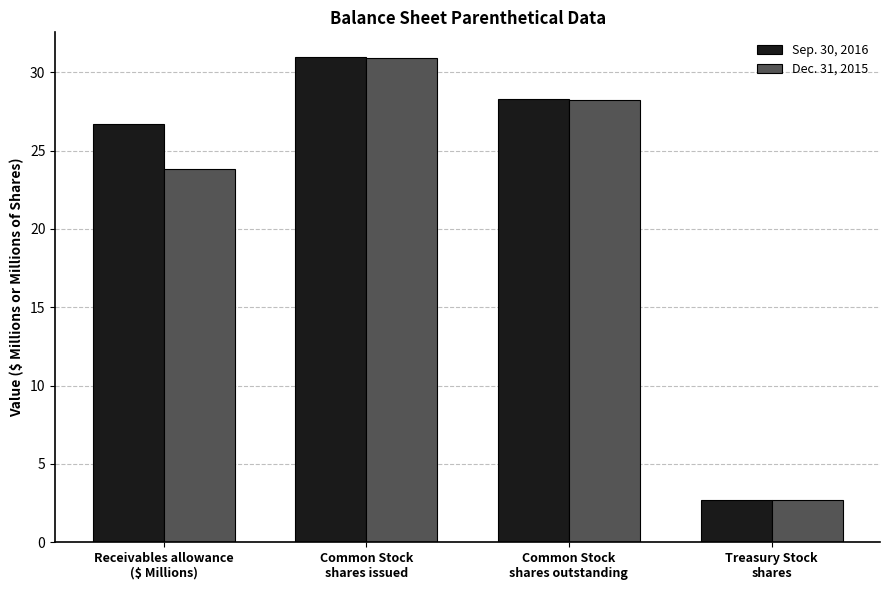

Which series has the largest total across all categories?

Sep. 30, 2016